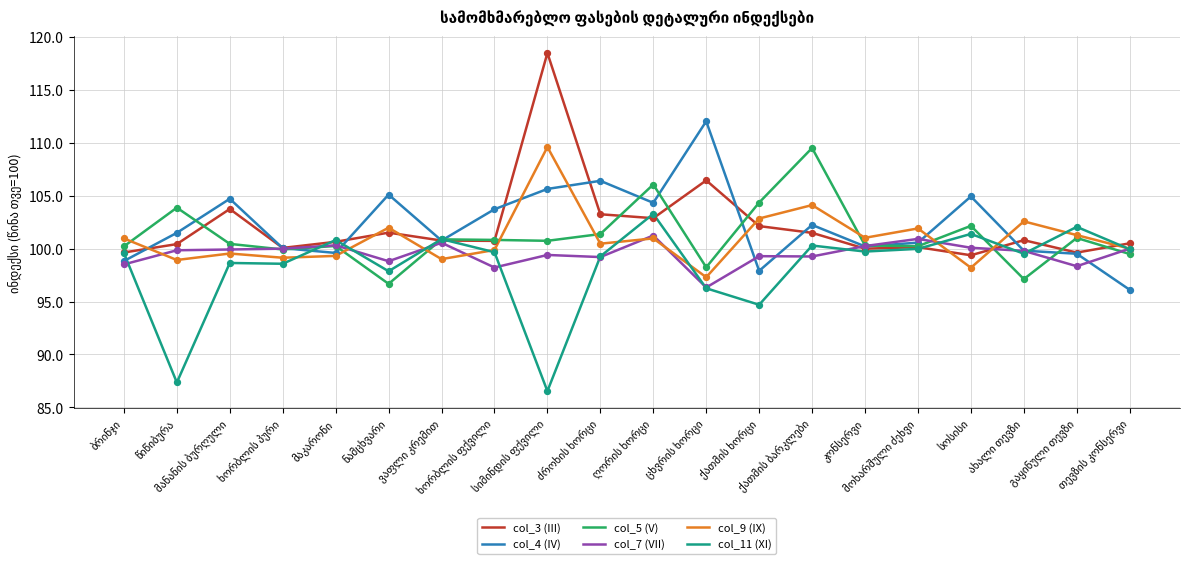

Which series has the largest range (max minus min)?

col_3 (III)